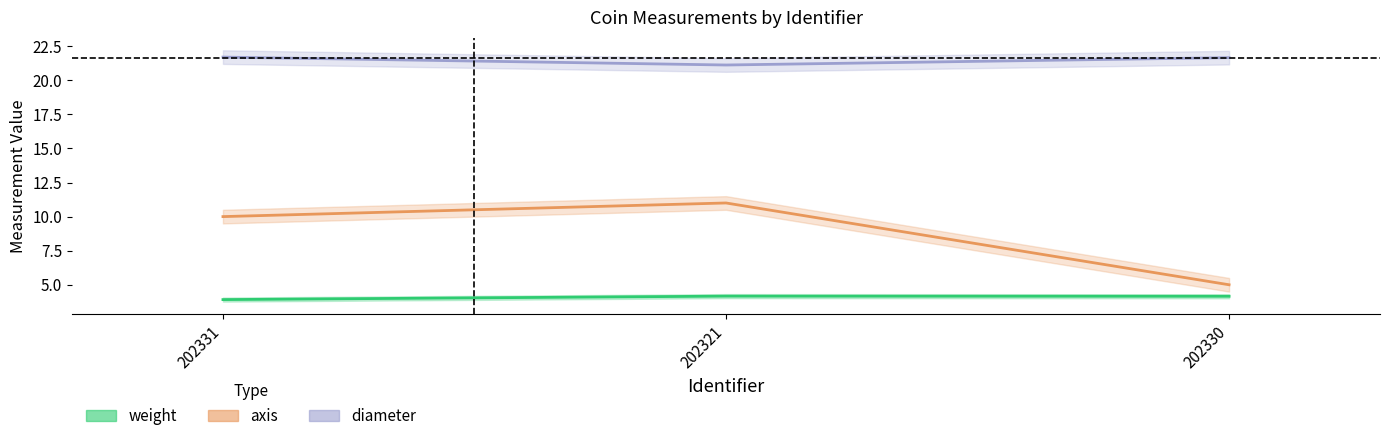

At how many categories does at least one series exceed 16?

3